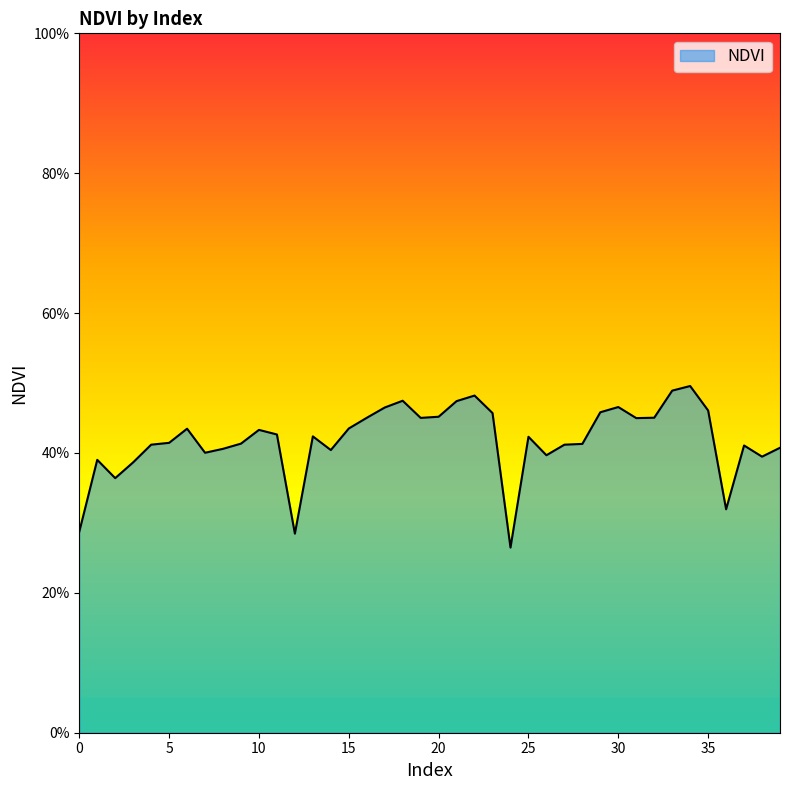

How many lines are shown in the chart?

1